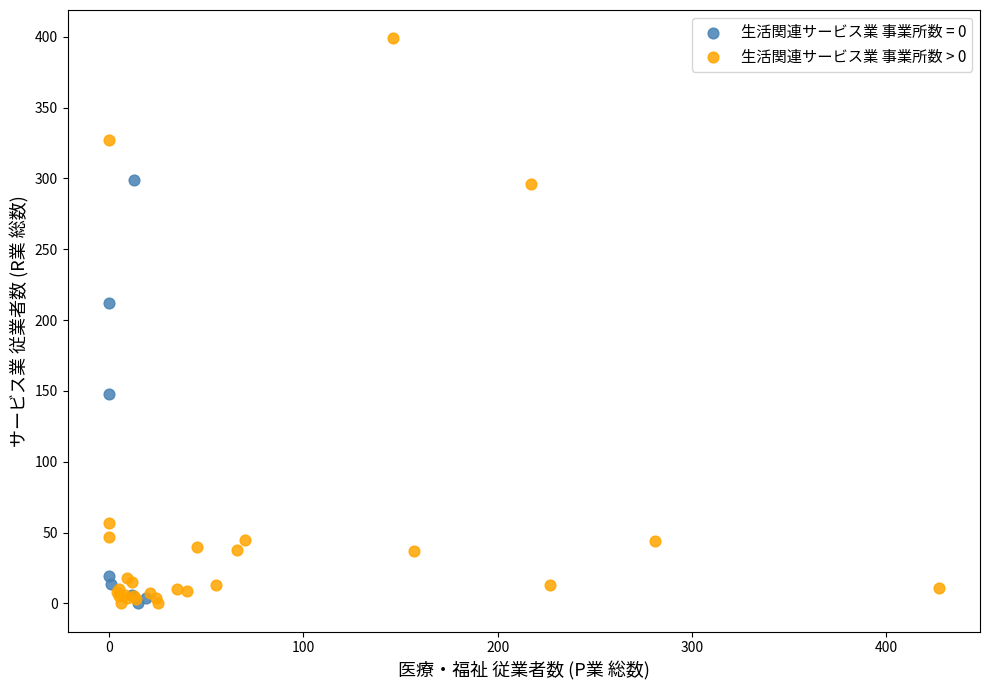

Which series has the widest spread of Y values?

生活関連サービス業 事業所数 > 0